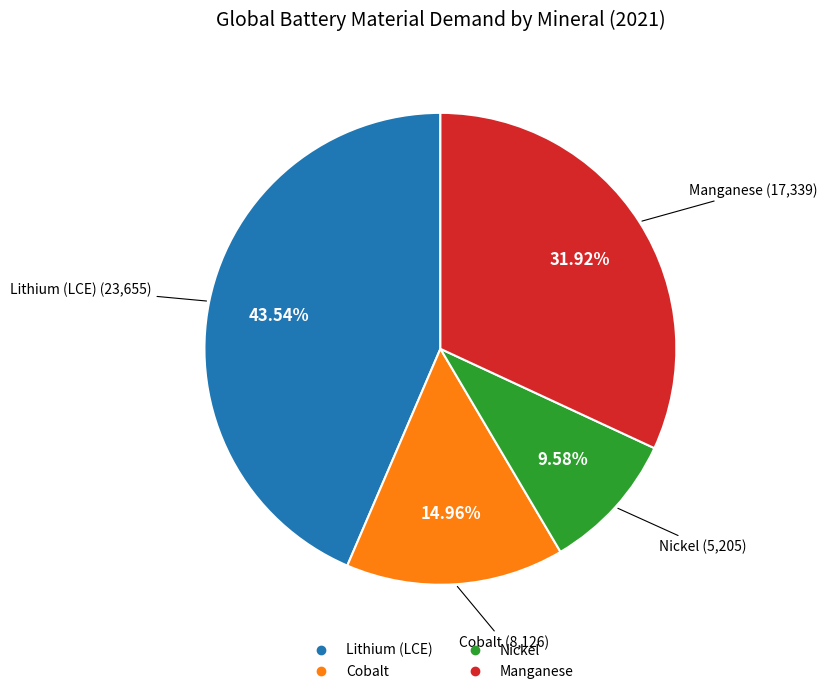

Which category has the biggest portion of the pie?

Lithium (LCE)